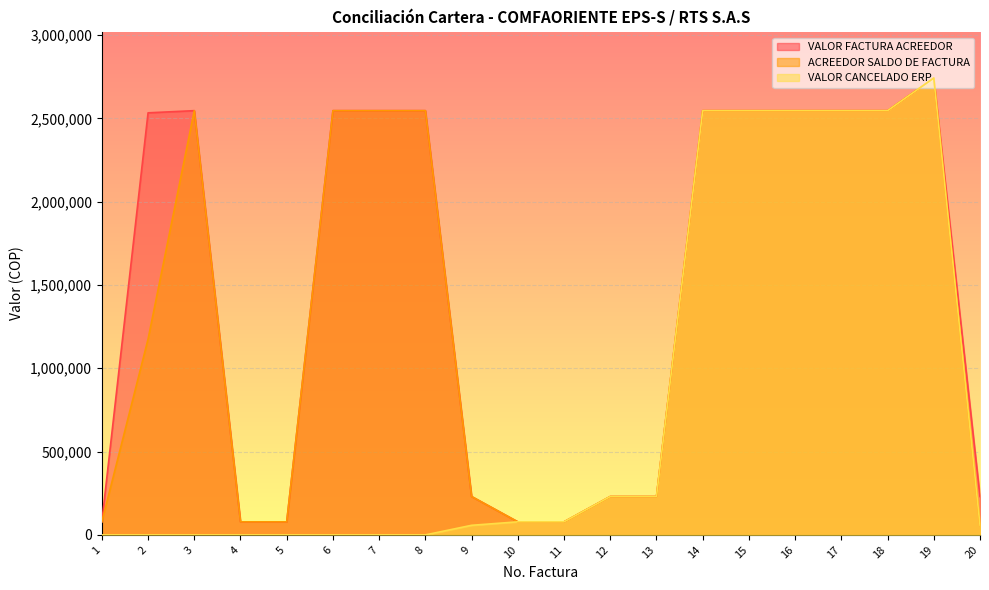

Reading right to left, transcribe all the data shown in this chart.

VALOR FACTURA ACREEDOR: 20=230300	19=2741889	18=2546040	17=2546040	16=2546040	15=2546040	14=2546040	13=230300	12=230300	11=78400	10=78400	9=230300	8=2546040	7=2546040	6=2546040	5=78400	4=78400	3=2546040	2=2532982	1=78400
ACREEDOR SALDO DE FACTURA: 20=57575	19=2741889	18=2546040	17=2546040	16=2546040	15=2546040	14=2546040	13=230300	12=230300	11=78400	10=78400	9=230300	8=2546040	7=2546040	6=2546040	5=78400	4=78400	3=2546040	2=1175094	1=78400
VALOR CANCELADO ERP: 20=57575	19=2741889	18=2546040	17=2546040	16=2546040	15=2546040	14=2546040	13=230300	12=230300	11=78400	10=78400	9=57575	8=0	7=0	6=0	5=0	4=0	3=0	2=0	1=0